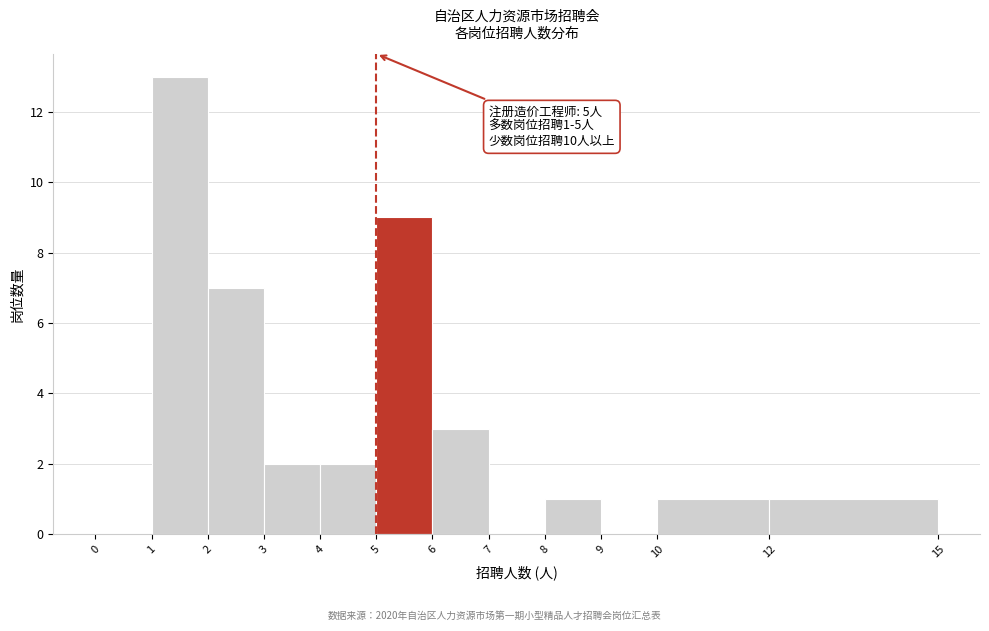

Over which range of the x-axis is the bar tallest?

1 to 2